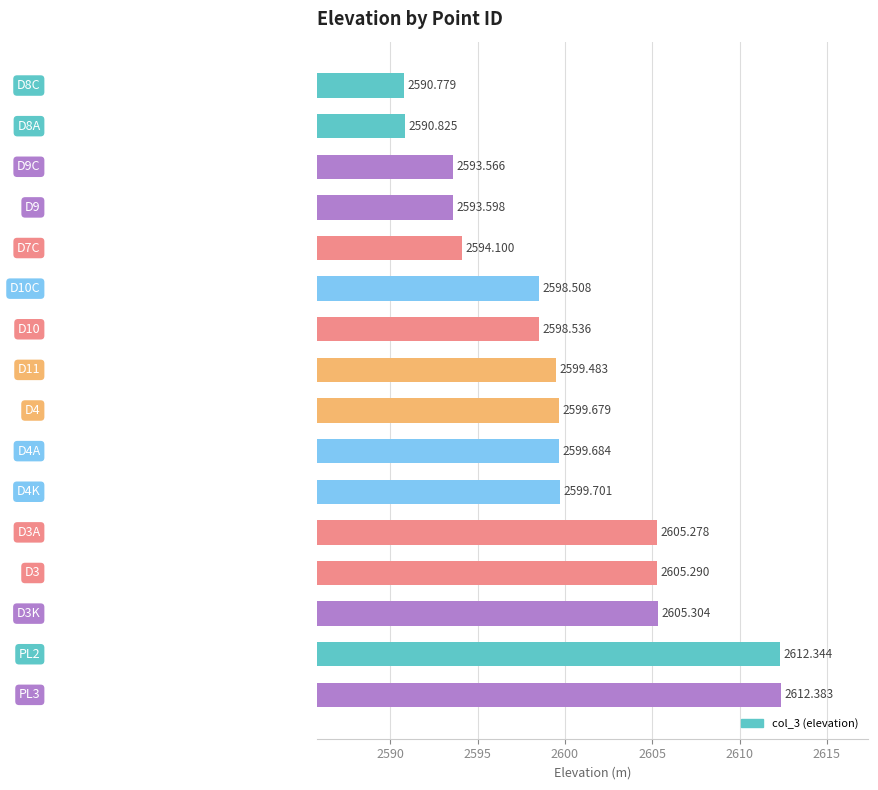

What is the average value?

2599.9